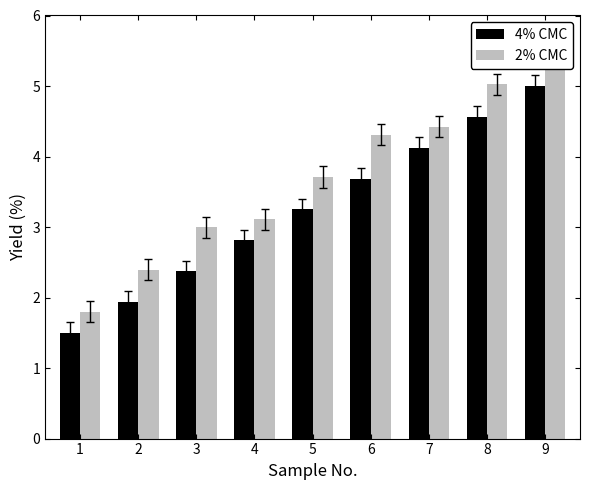

What is the average value of the 4% CMC series?

3.2